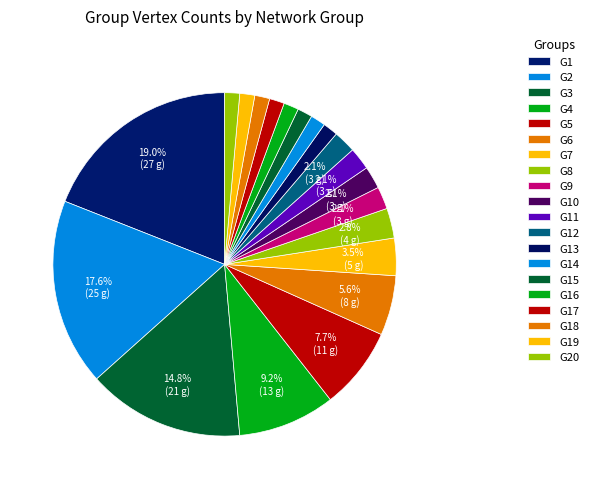

How many slices are in this pie chart?

20